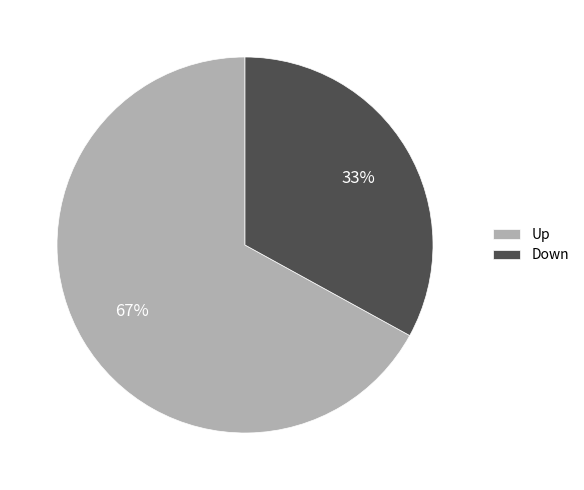

To the nearest percent, what is the difference between the largest and smallest slice percentages?

34%